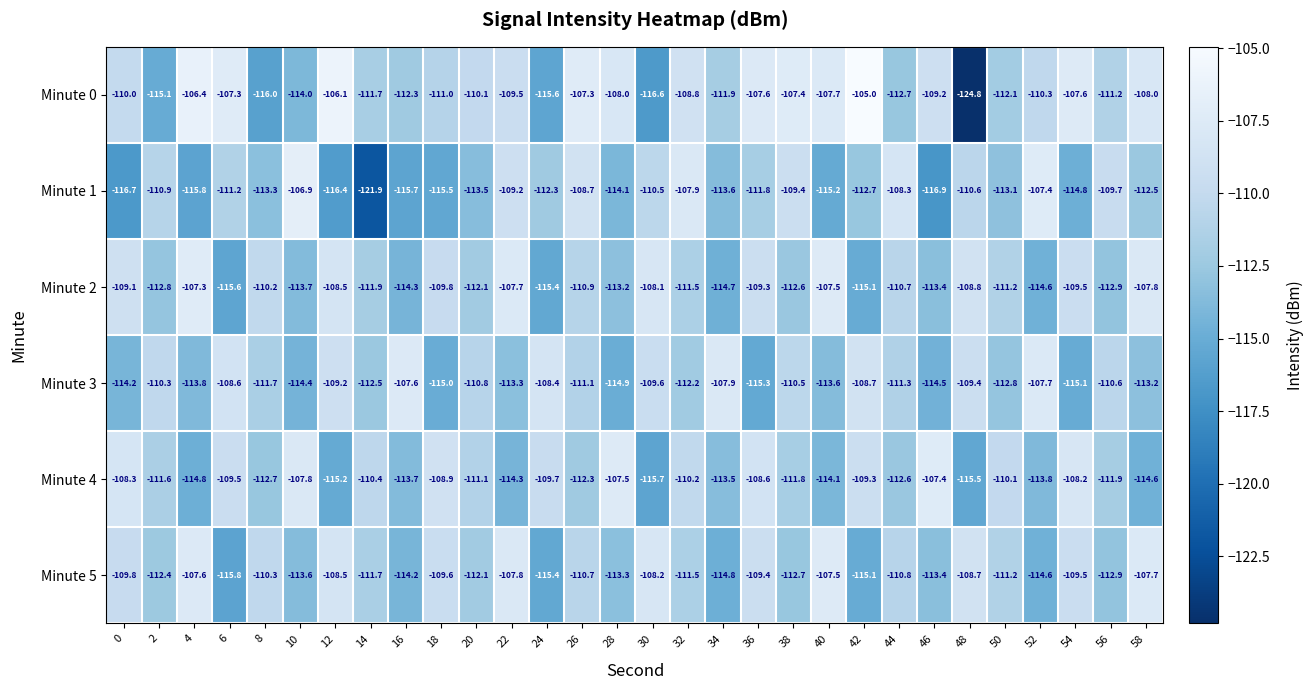

What is the difference between the second highest and minimum values in the Minute 1 series?

14.5